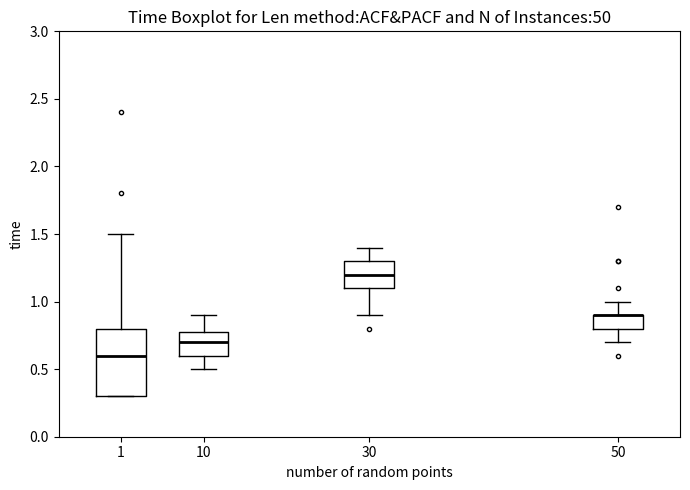

Which box is the tallest, from its lower edge to its upper edge?

1